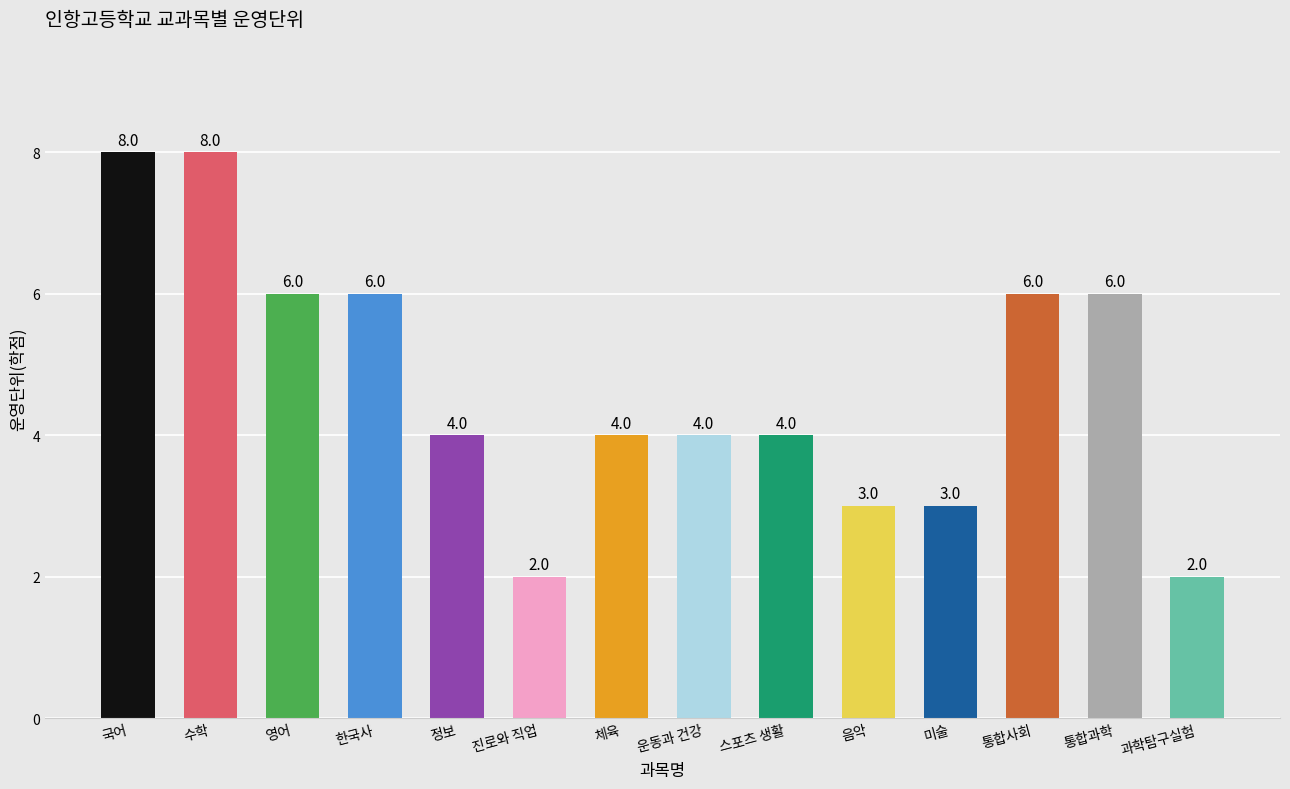

What is the label of the 9th bar from the left?

스포츠 생활